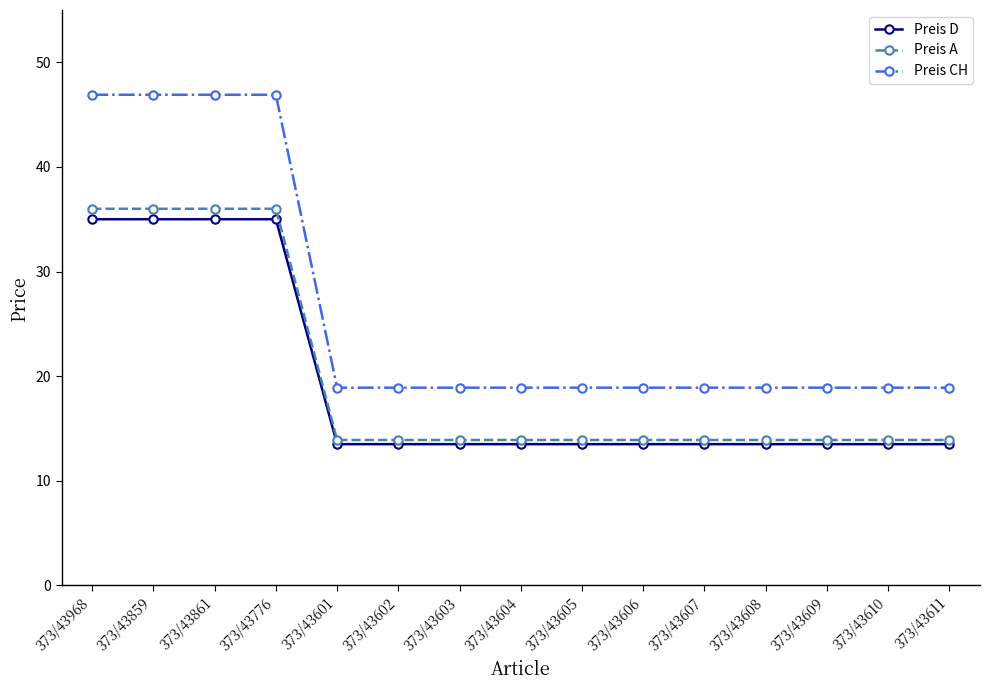

What is the sum of the Preis CH values at 373/43601 and 373/43611?

37.8